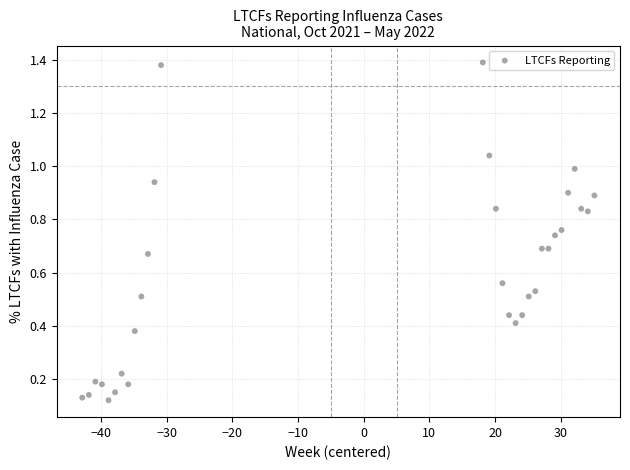

What is the range of X values (max minus min)?

78.0